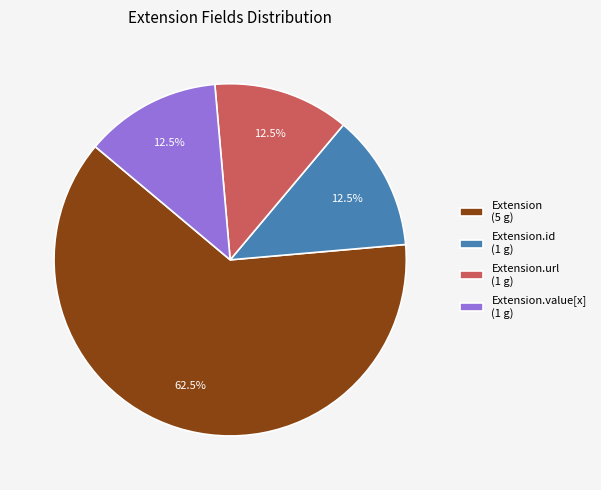

To the nearest percent, what is the difference between the largest and smallest slice percentages?

50%